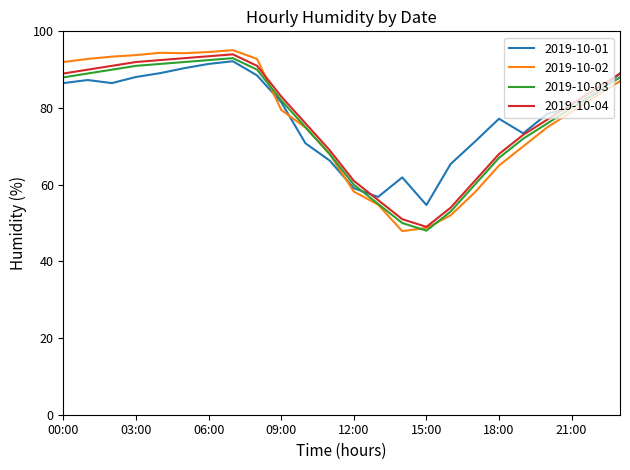

True or false: 2019-10-03 and 2019-10-04 cross at least once.

False